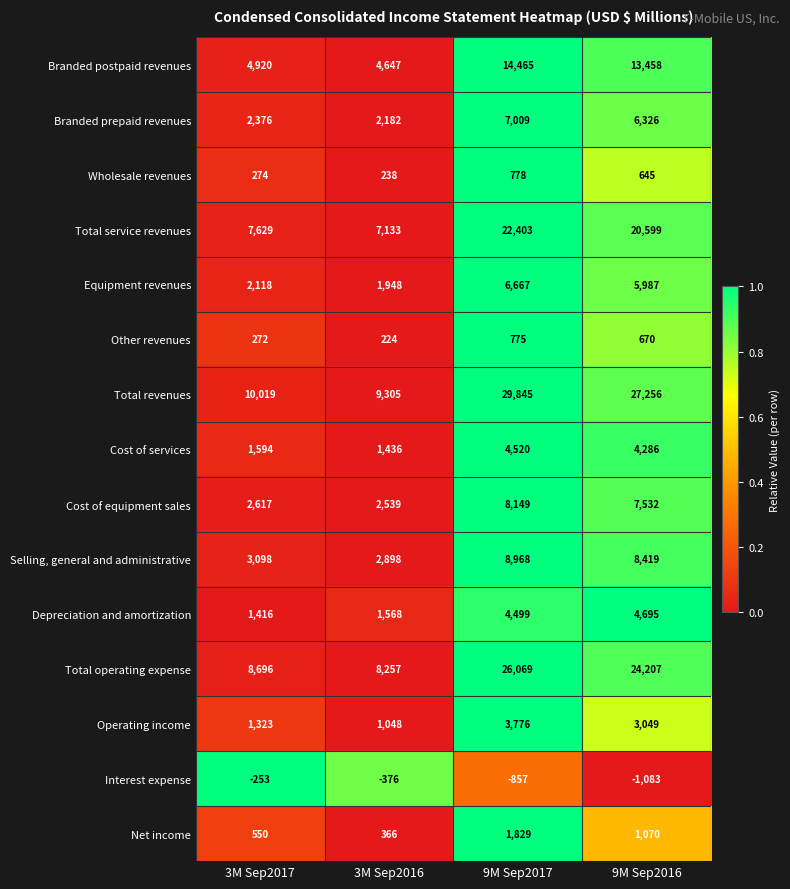

What is the sum of the Cost of services values at 9M Sep2016 and 9M Sep2017?

8806